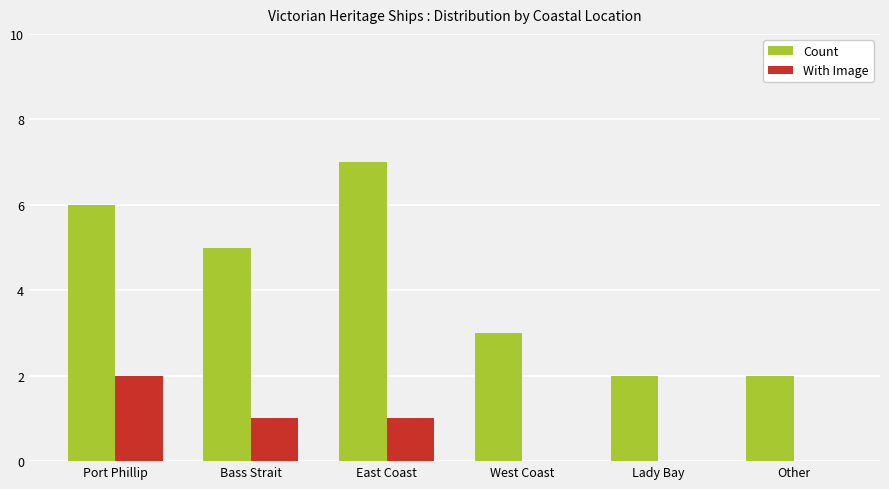

What are all the series names shown in the legend?

Count, With Image